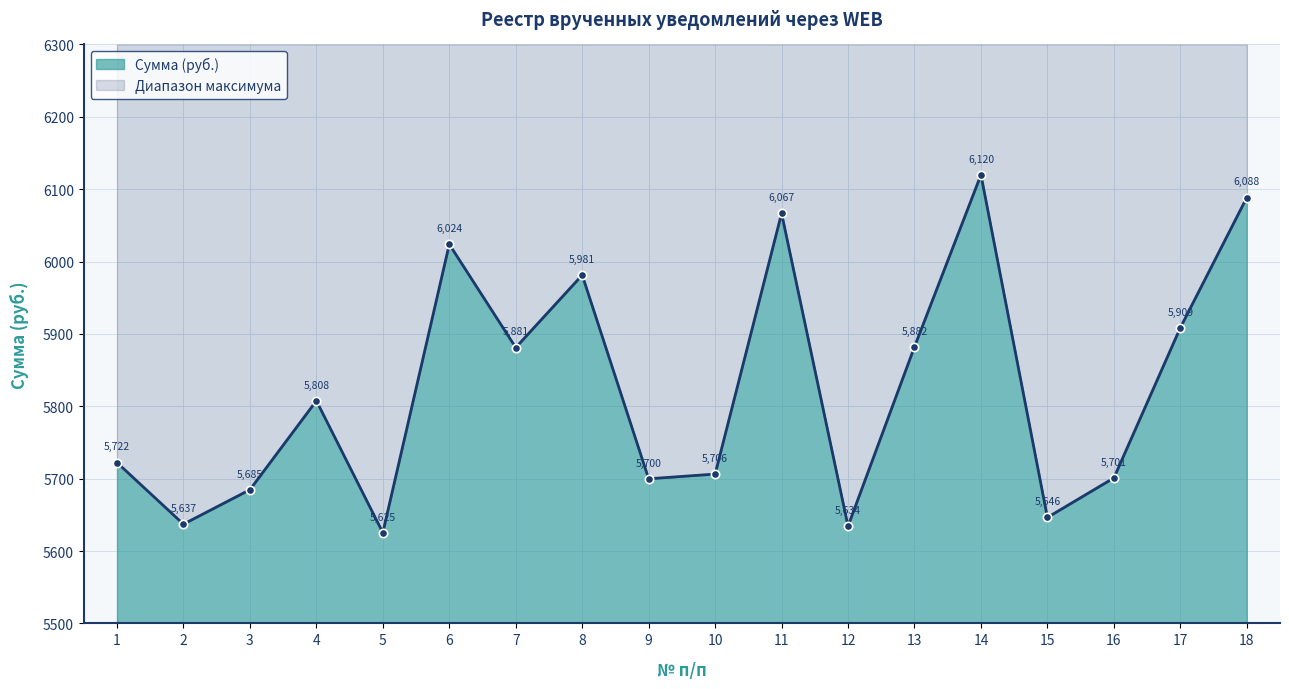

List the labels in order of value, largest first.

14, 18, 11, 6, 8, 17, 13, 7, 4, 1, 10, 16, 9, 3, 15, 2, 12, 5